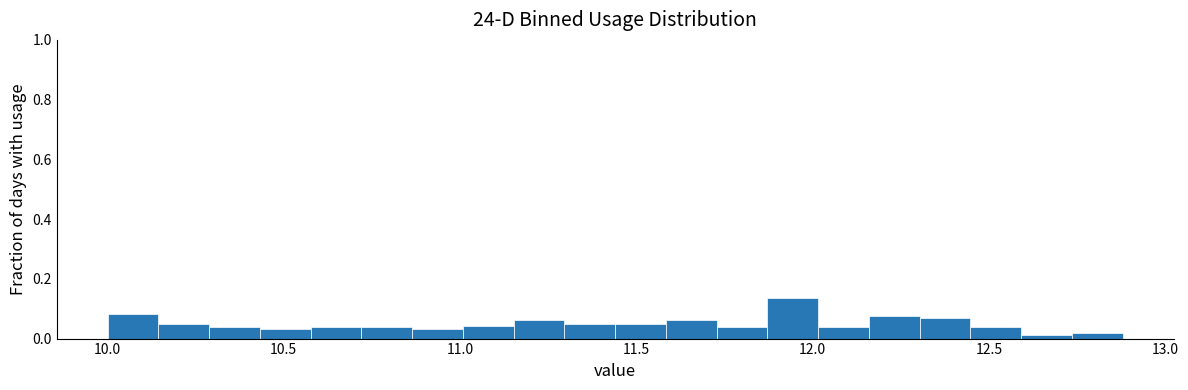

Around what value on the x-axis is the tallest bar? Give the approximate position of its centre, as read against the axis.

11.95